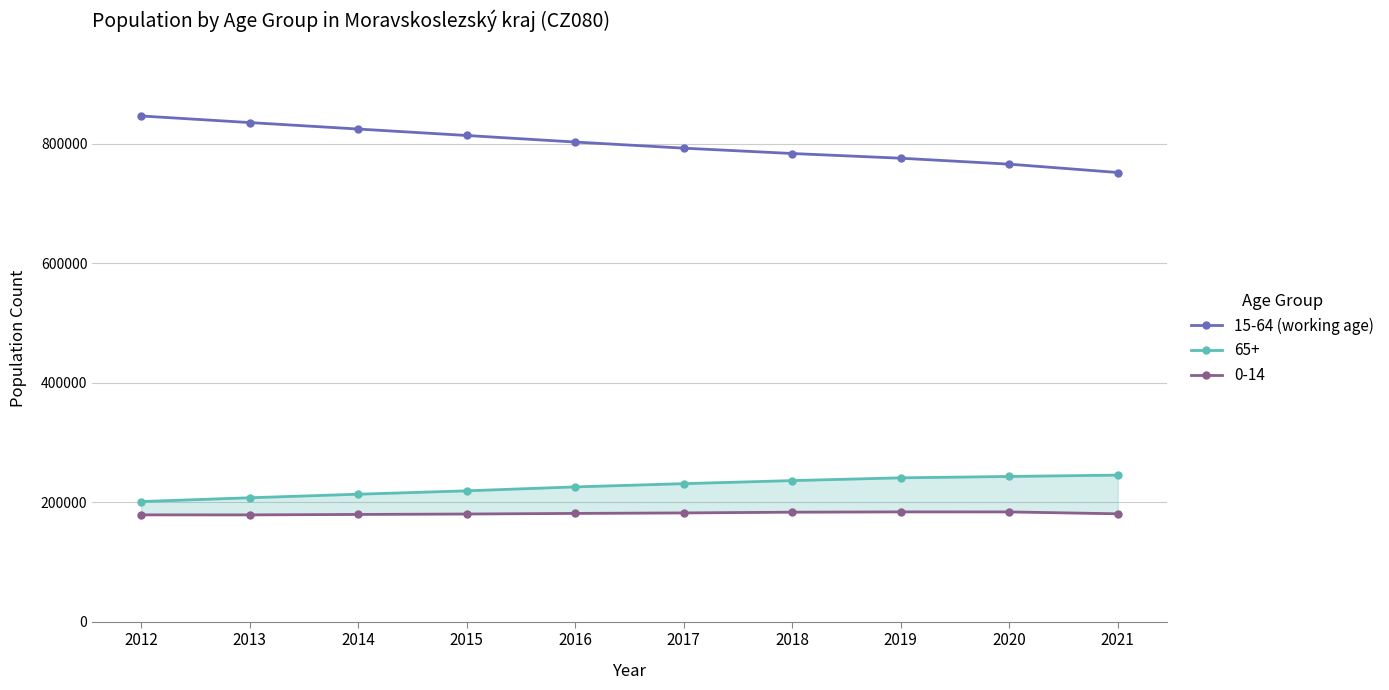

Does the chart display data point markers on the line(s)?

Yes